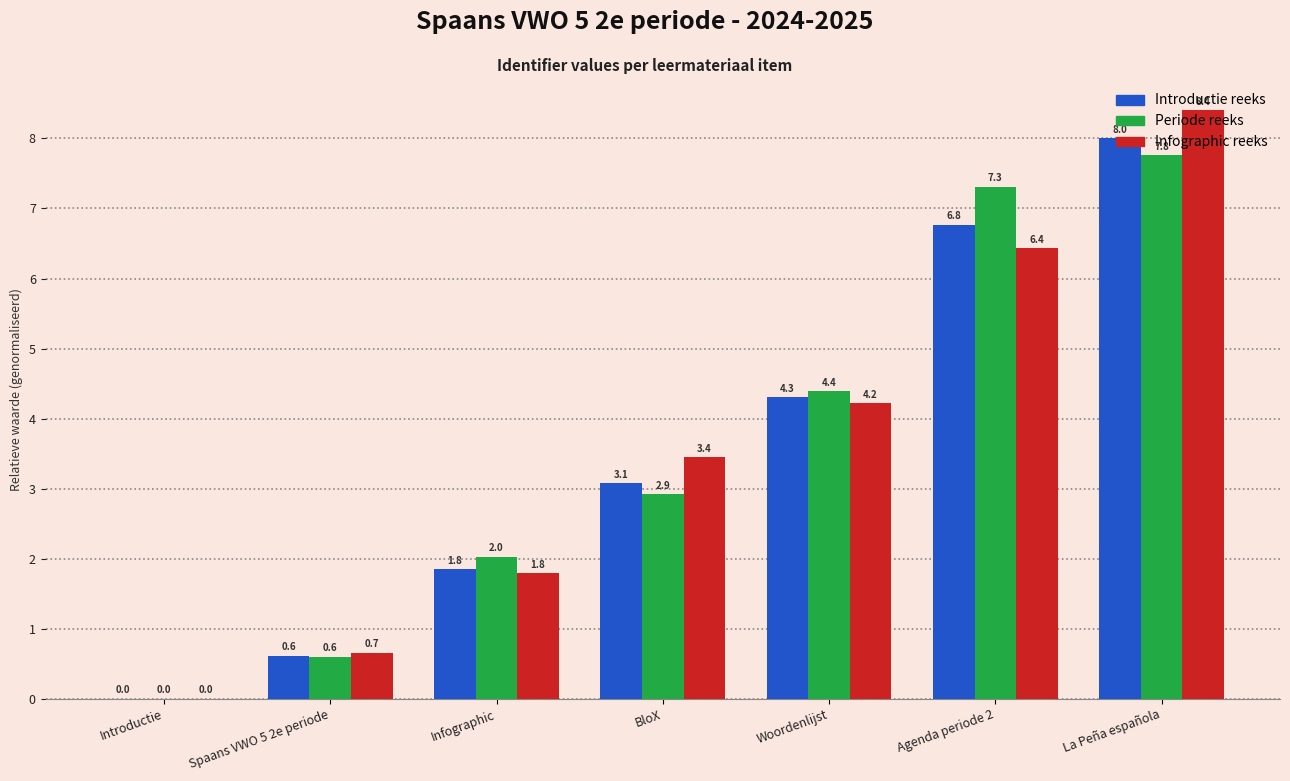

What is the sum of the Infographic reeks values at Introductie and Spaans VWO 5 2e periode?

0.7